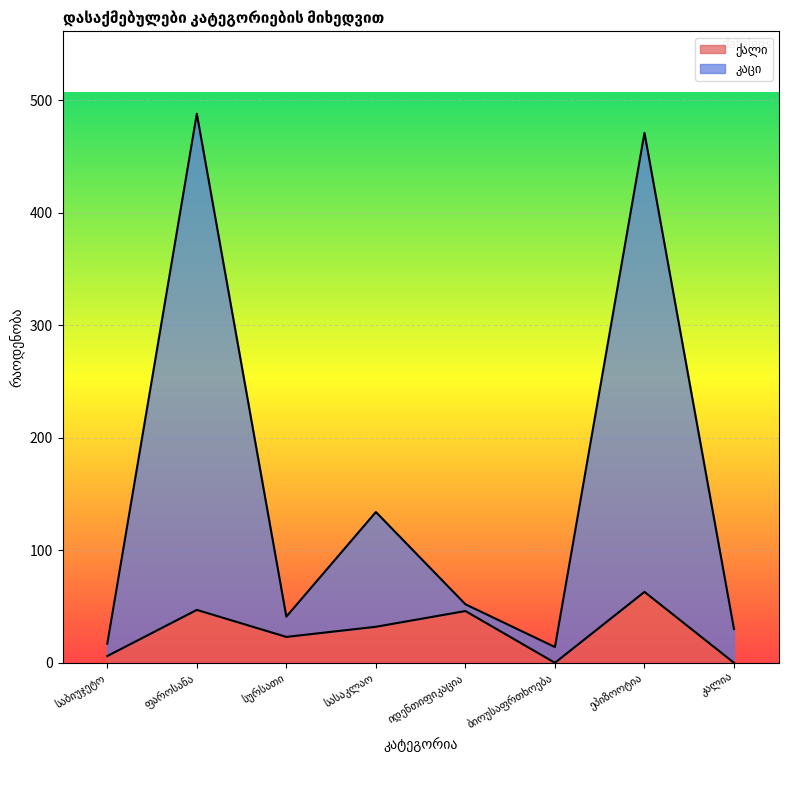

Between სასაკლაო and ეპიზოოტია, which is larger?

ეპიზოოტია